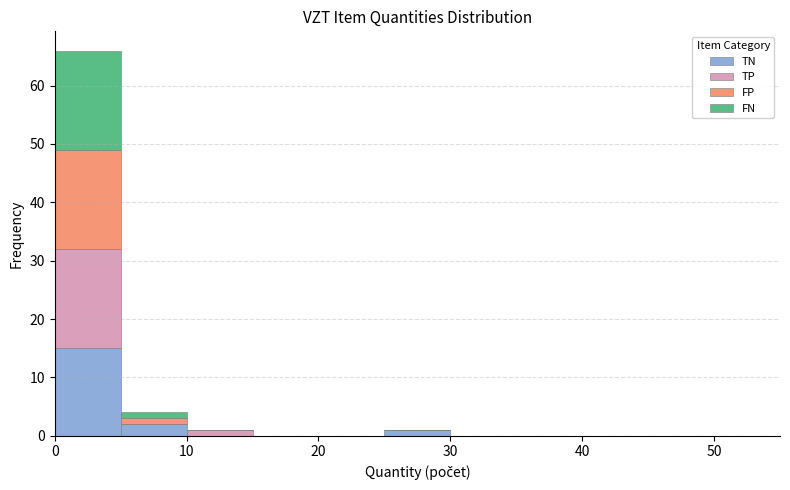

Reading left to right, transcribe this chart: for each stacked bar, give the range it covers on the x-axis and its total height. The values are not printed on the chart, so give them approximately, as read against the axis.

0 to 5: 66
5 to 10: 4
10 to 15: 1
15 to 20: 0
20 to 25: 0
25 to 30: 1
30 to 35: 0
35 to 40: 0
40 to 45: 0
45 to 50: 0
50 to 55: 0